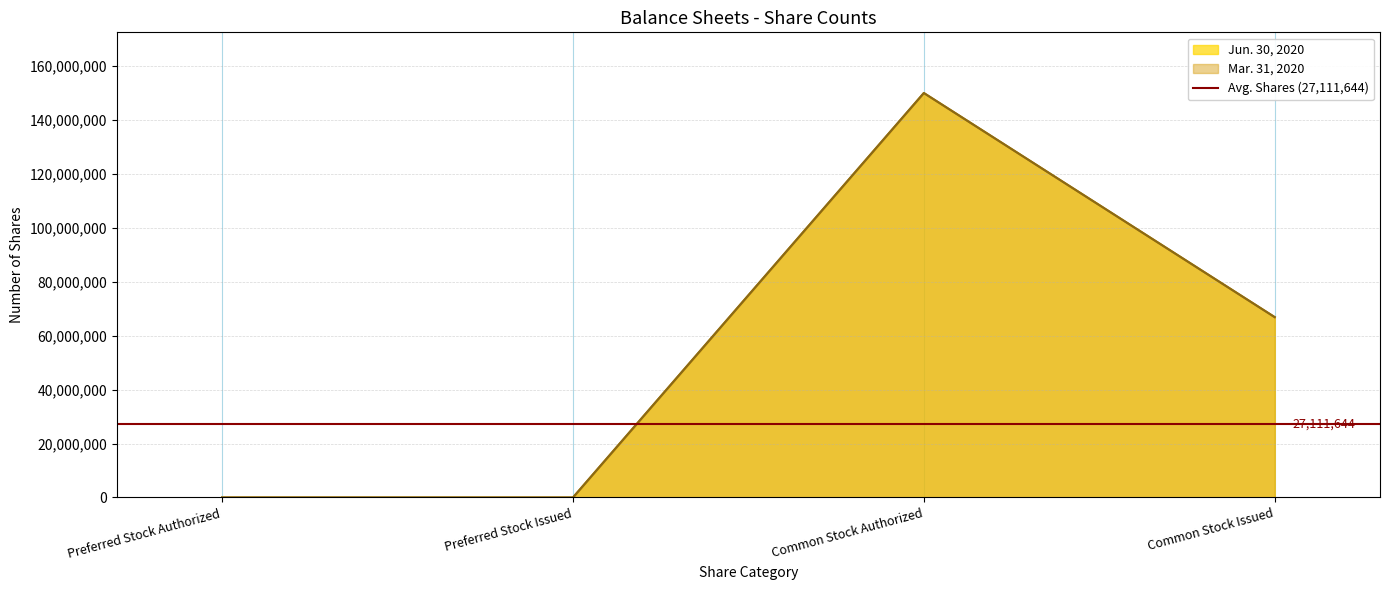

The Jun. 30, 2020 series shows 66883151 at Common Stock Issued. True or false?

True